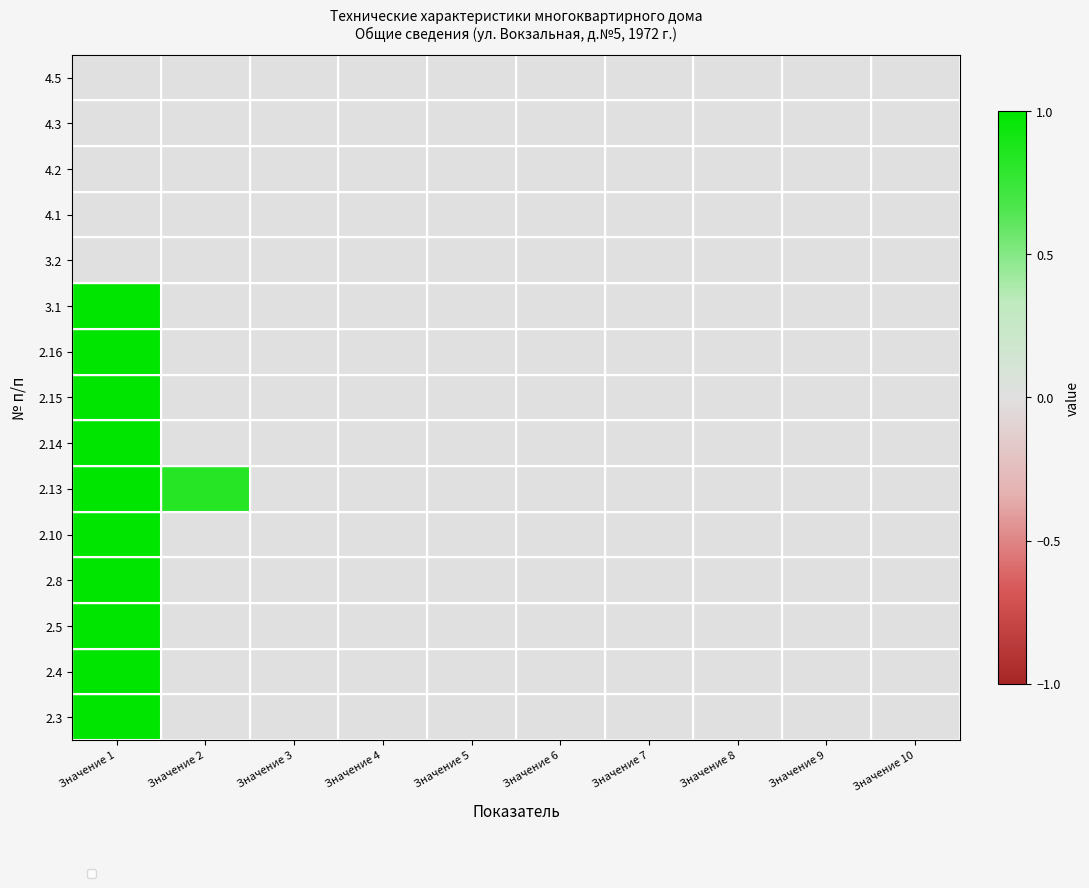

Count the number of data series in this chart.

15